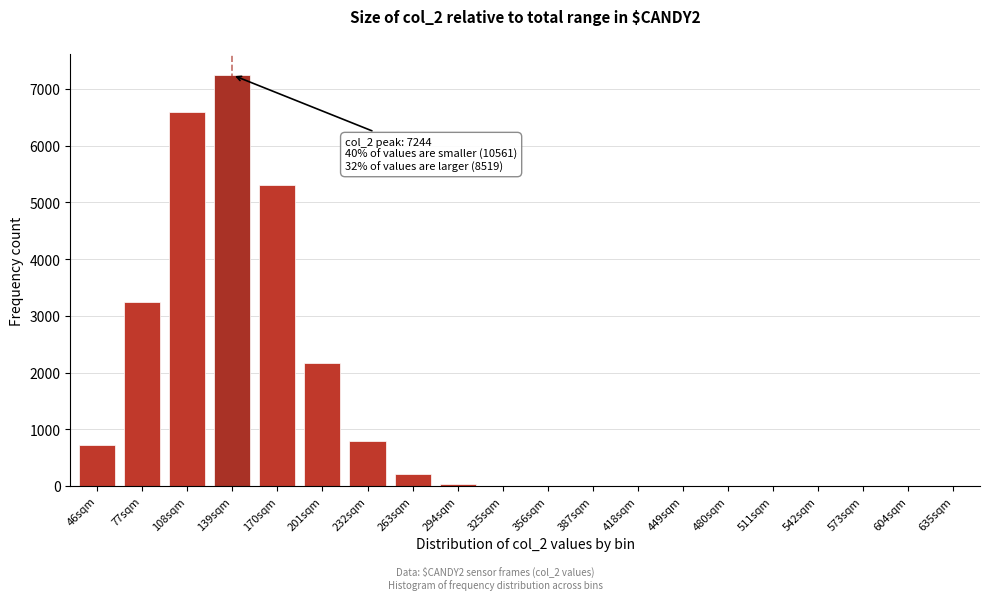

Where is the data nearest to the value 3622?

77sqm